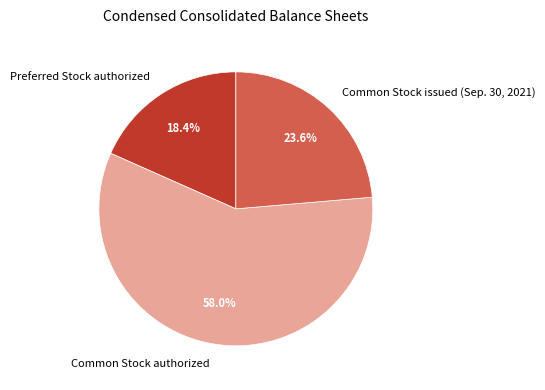

To the nearest percent, what is the combined percentage of Preferred Stock authorized and Common Stock authorized?

76%